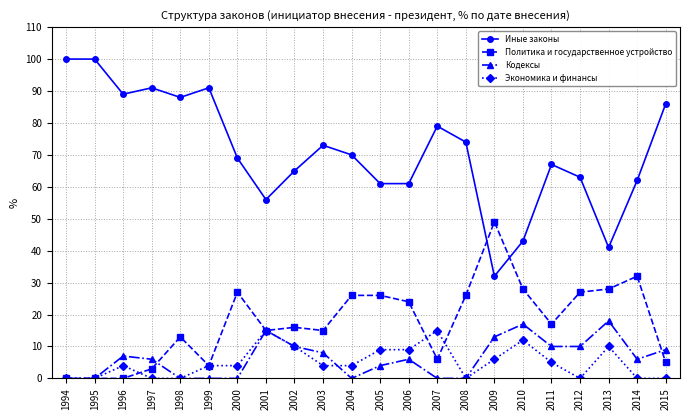

Where is the first local maximum for Экономика и финансы?

1996